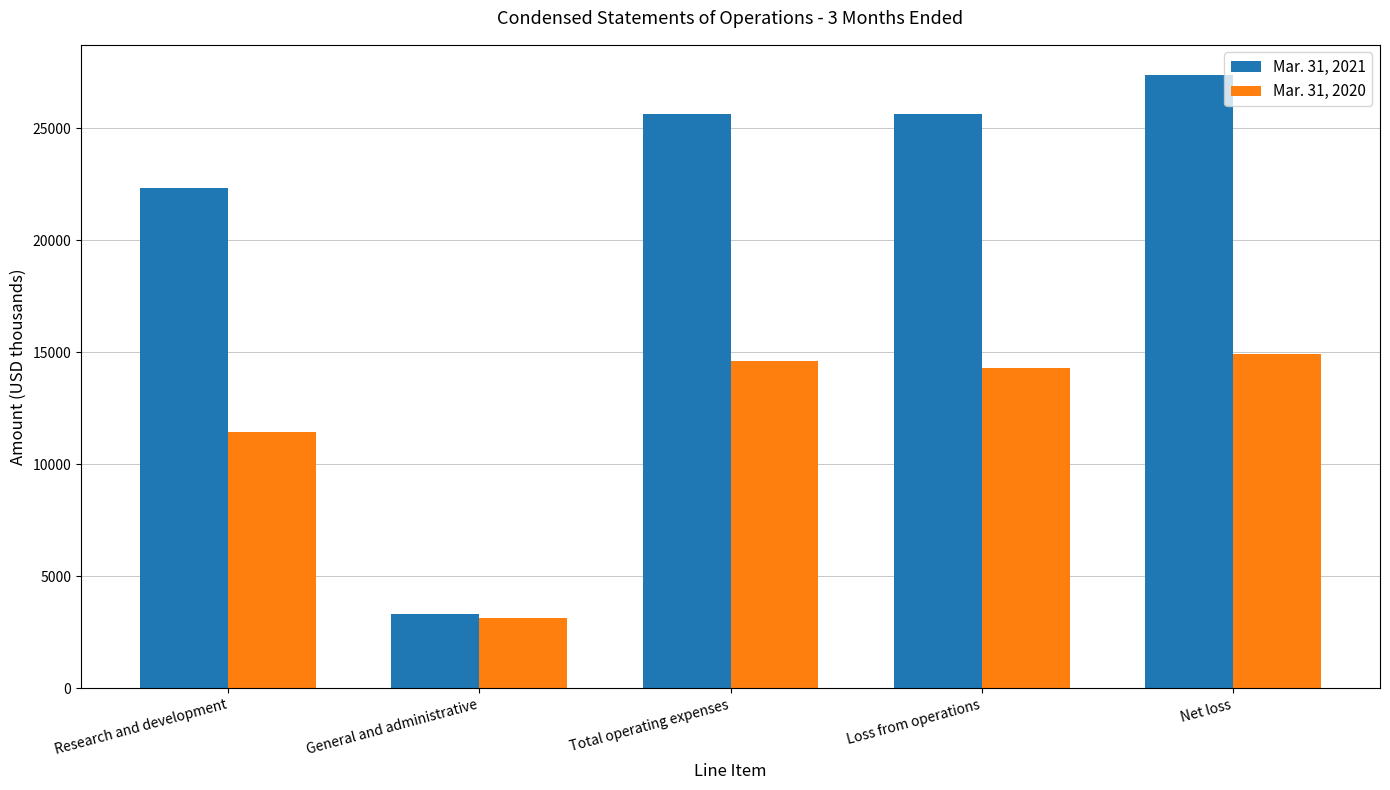

At which label does Mar. 31, 2020 first exceed 14288?

Total operating expenses